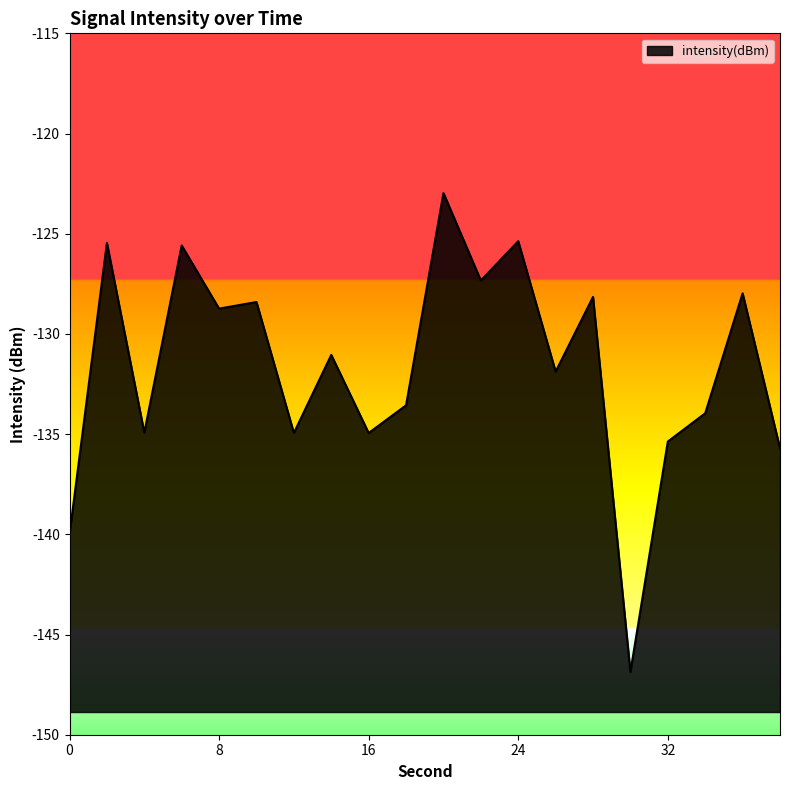

What is the difference between the values at 22 and 4?

7.6